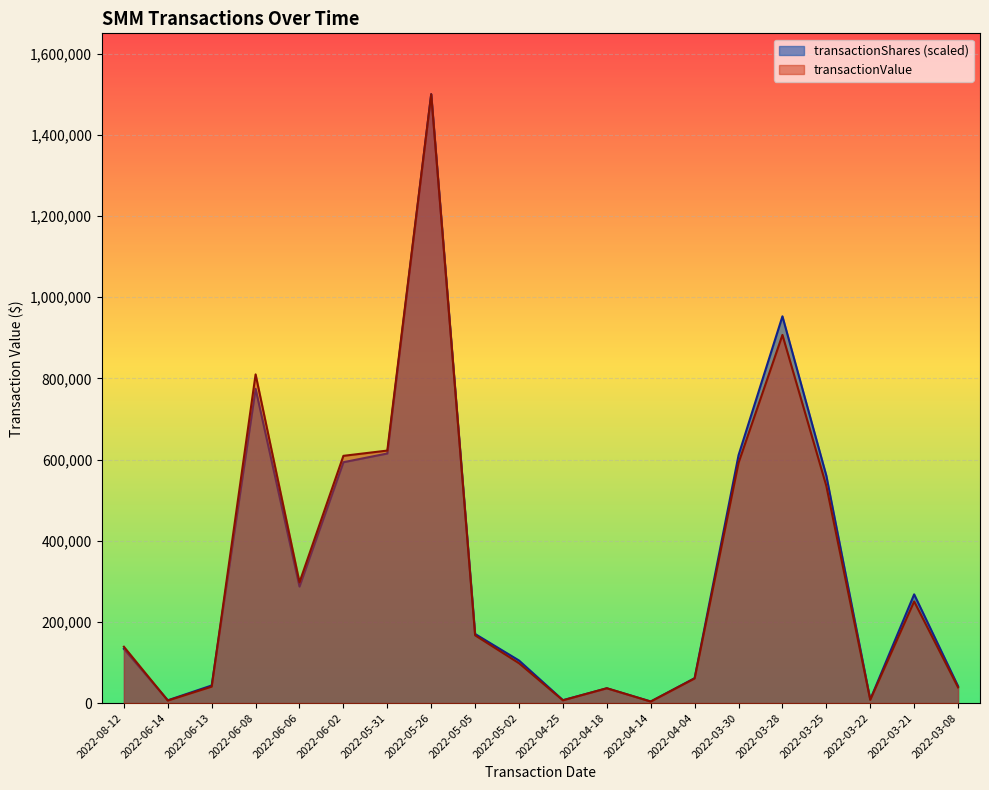

Where is transactionValue nearest to the value 752027?

2022-06-08